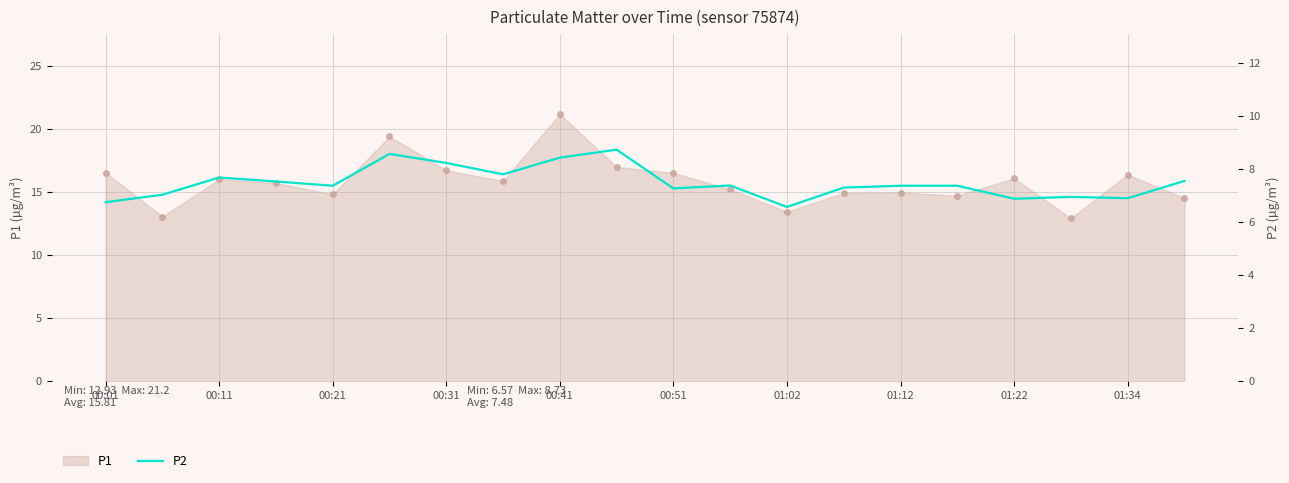

The P1 series shows 31.3 at 00:41. True or false?

False